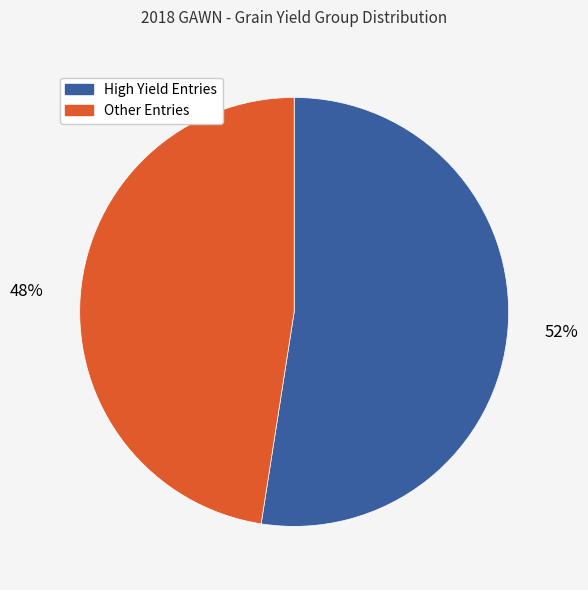

To the nearest percent, what is the average slice percentage?

50%